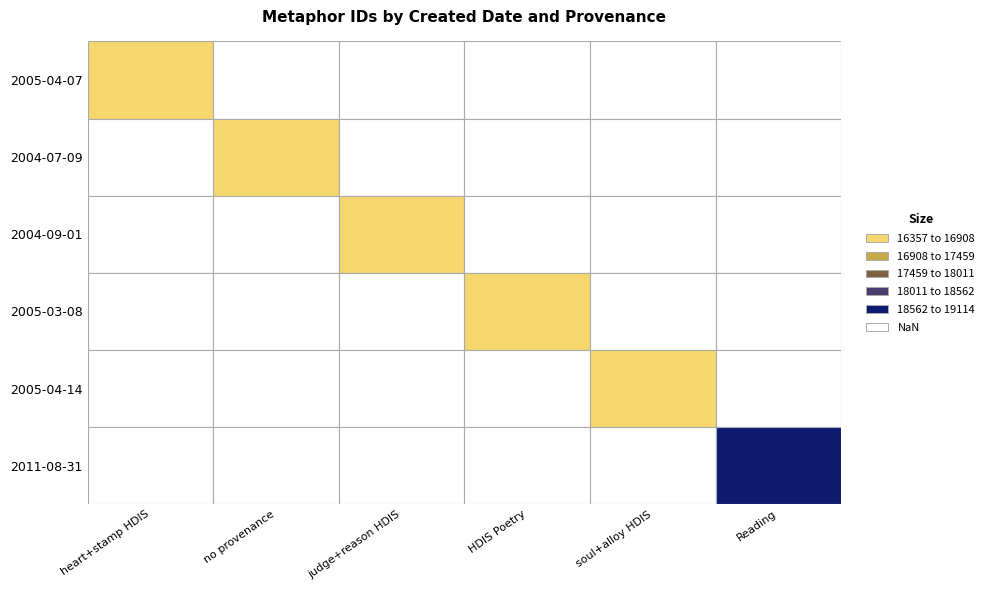

How many data points does each series have?

6